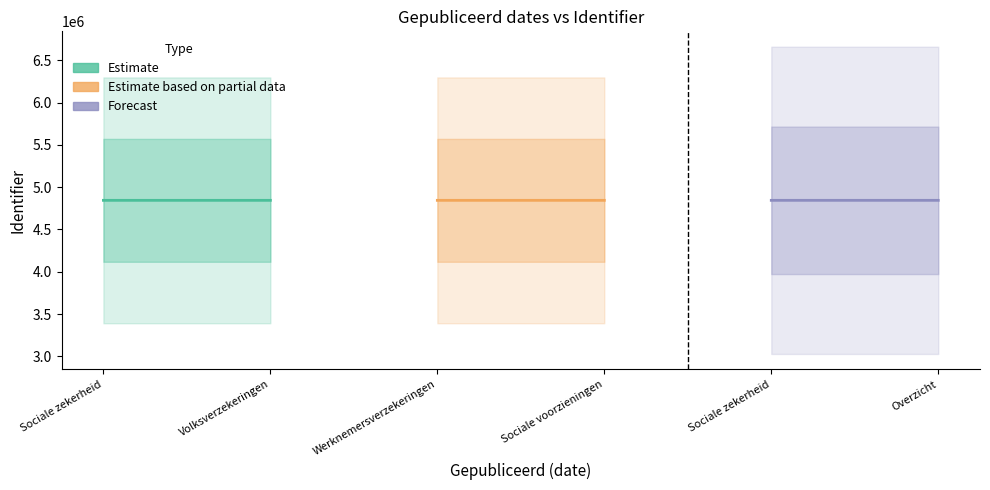

At which label does Forecast reach its minimum?

Sociale zekerheid